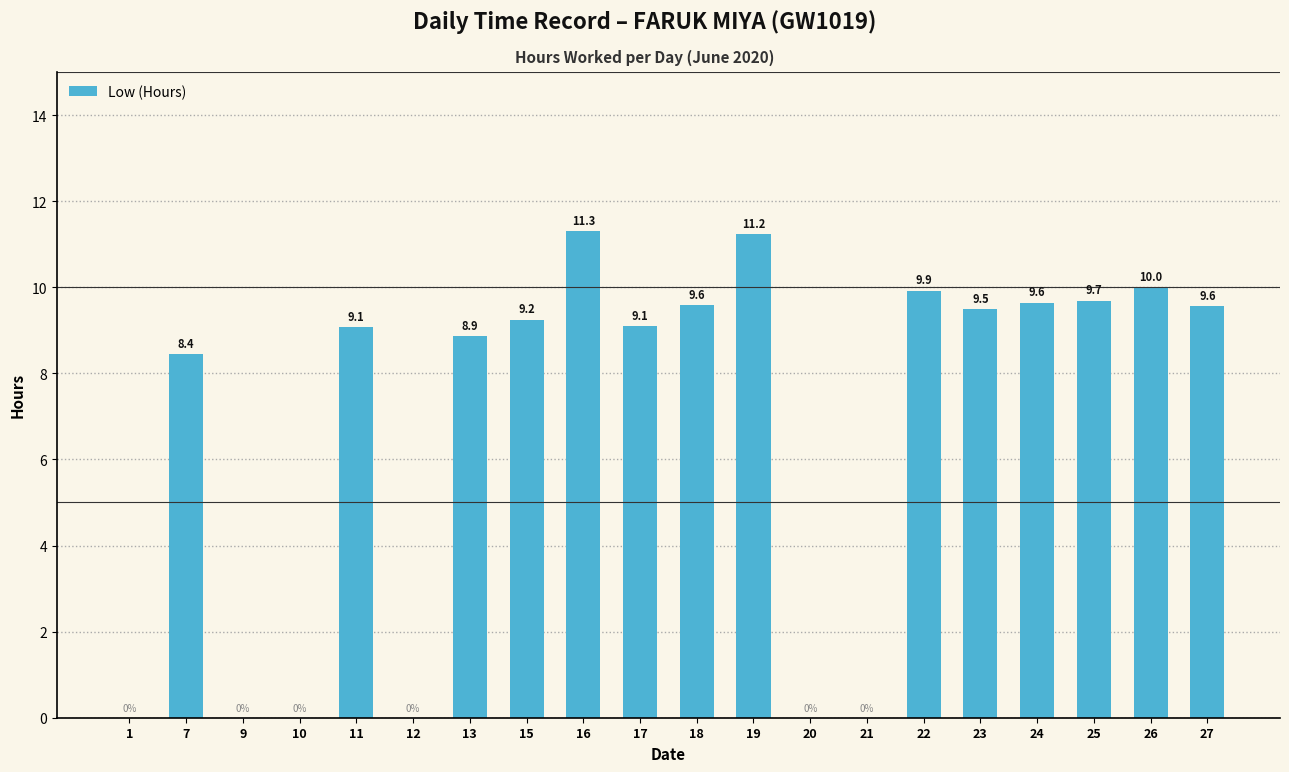

What is the change in value from 9 to 25?

+9.7